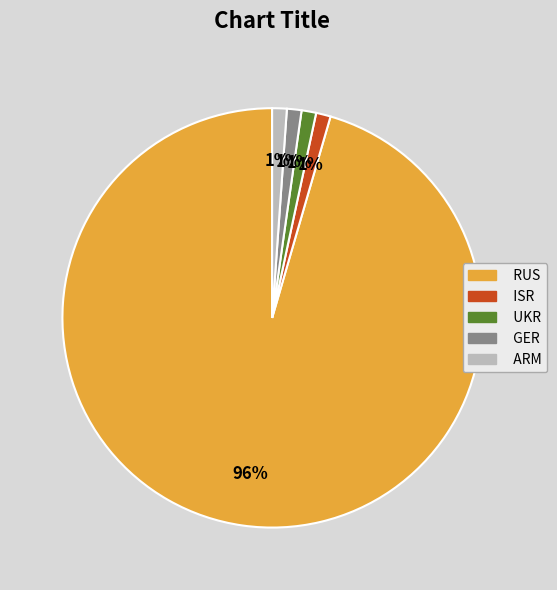

How many slices are in this pie chart?

5